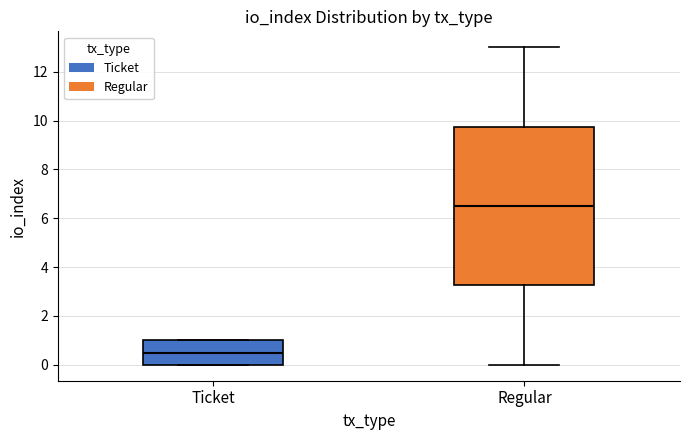

Reading left to right, transcribe this box plot: for each box, give where its median line is, the range the box spans, and where its two whiskers end, as read against the y-axis. The values are not printed on the chart, so give them approximately, as read against the axis.

Ticket: median 0.6, box 0.0 to 1.0, whiskers 0.0 to 1.0
Regular: median 6.6, box 3.2 to 9.8, whiskers 0.0 to 13.0